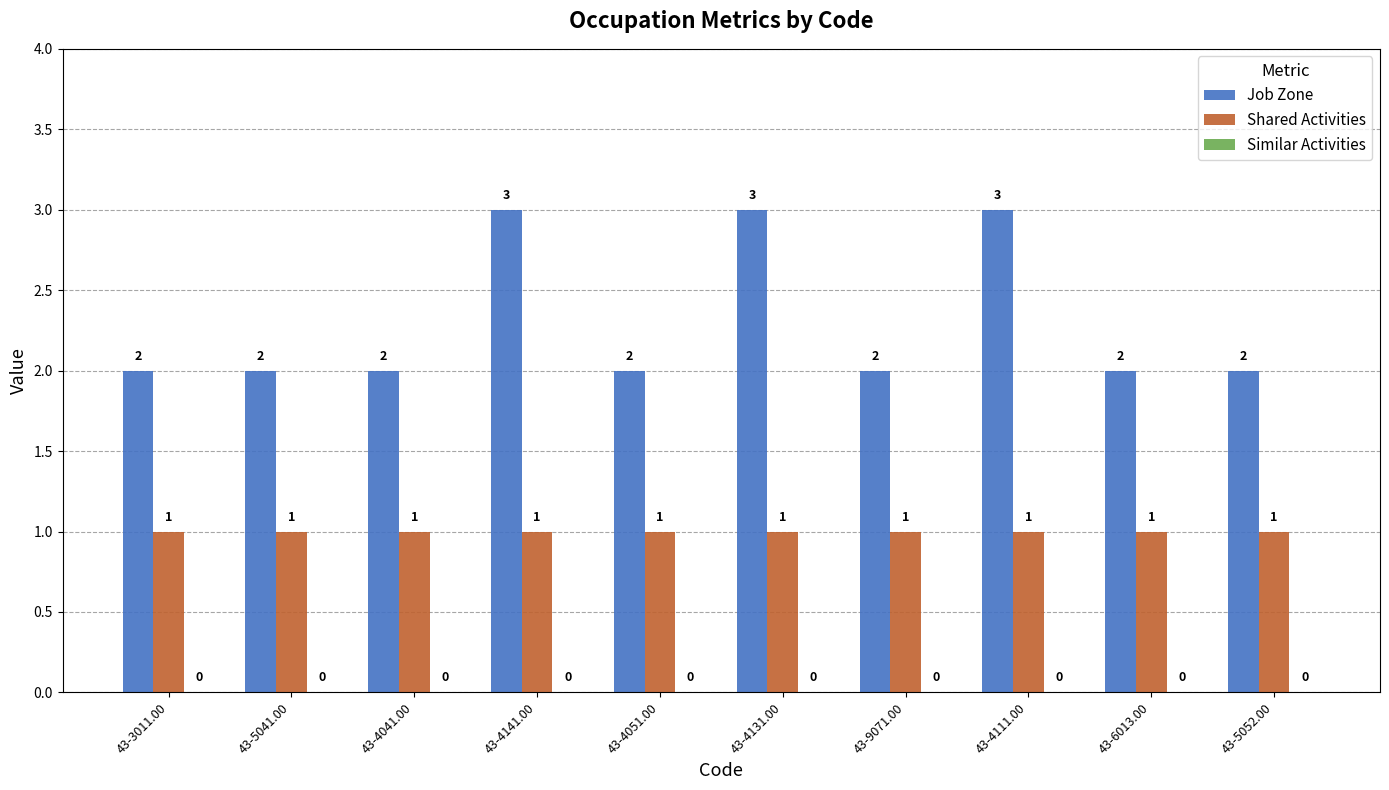

Is it true that Shared Activities equals 1 at 43-4131.00?

True